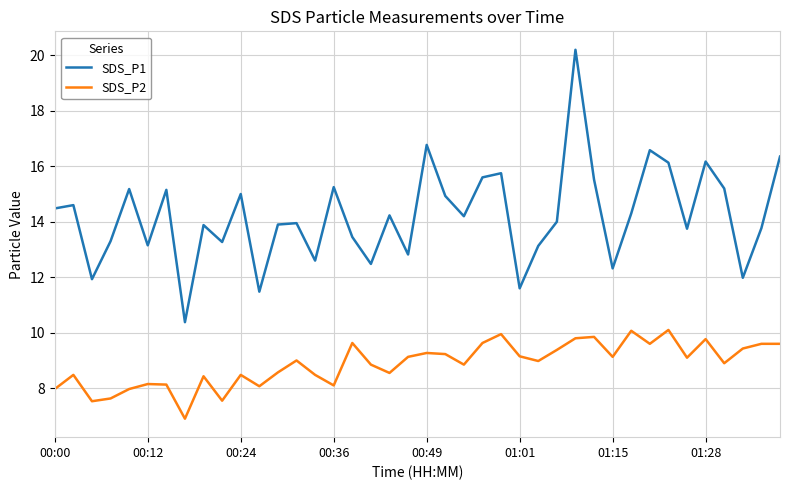

What is the lowest value of the SDS_P1 series?

10.4